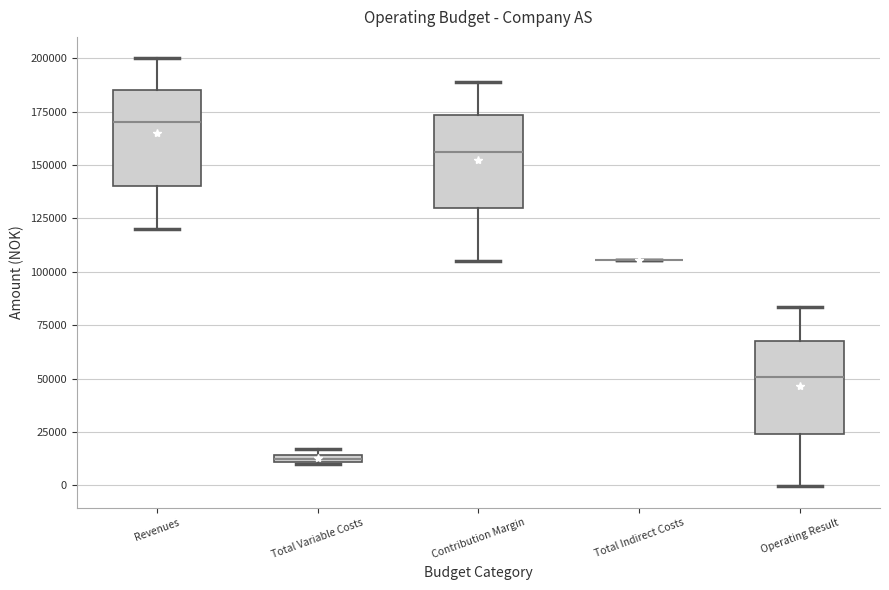

Where does the upper whisker of the box for Operating Result end on the y-axis? The values are not printed on the chart, so give them approximately, as read against the axis.

85000